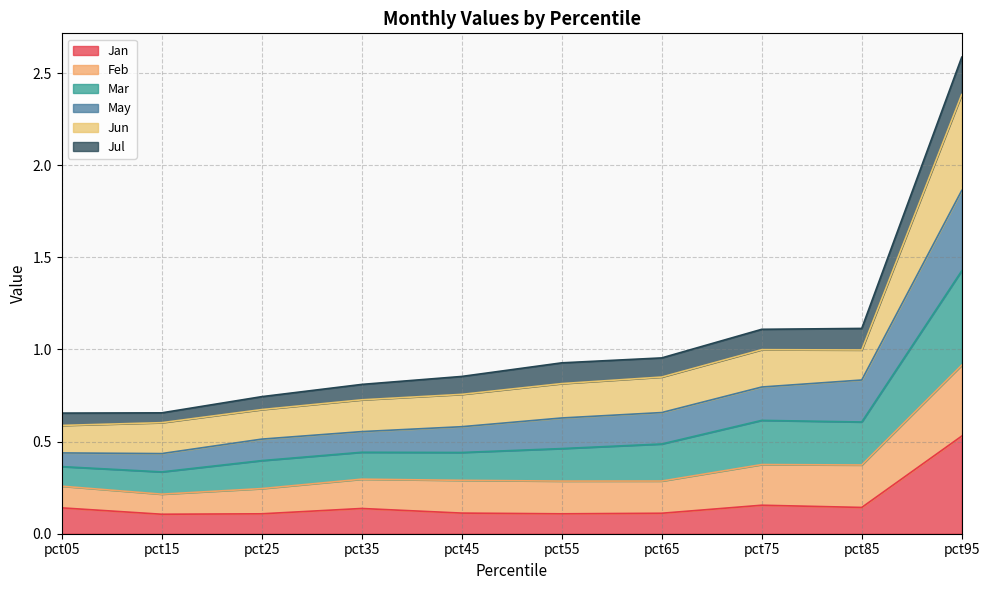

The value of Jan at pct95 is 0.5. True or false?

True